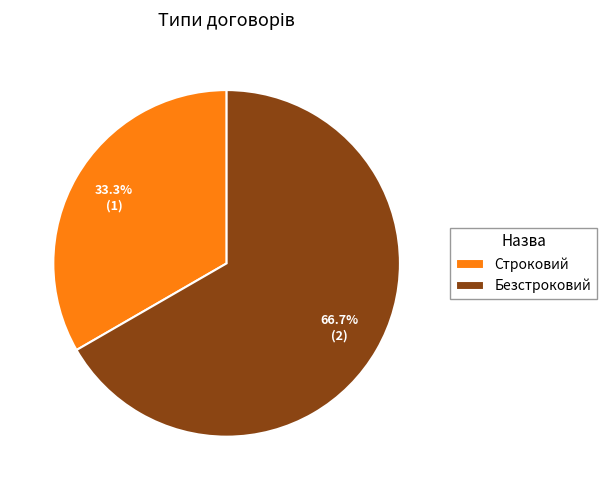

To the nearest percent, what is the combined percentage of Безстроковий and Строковий?

100%